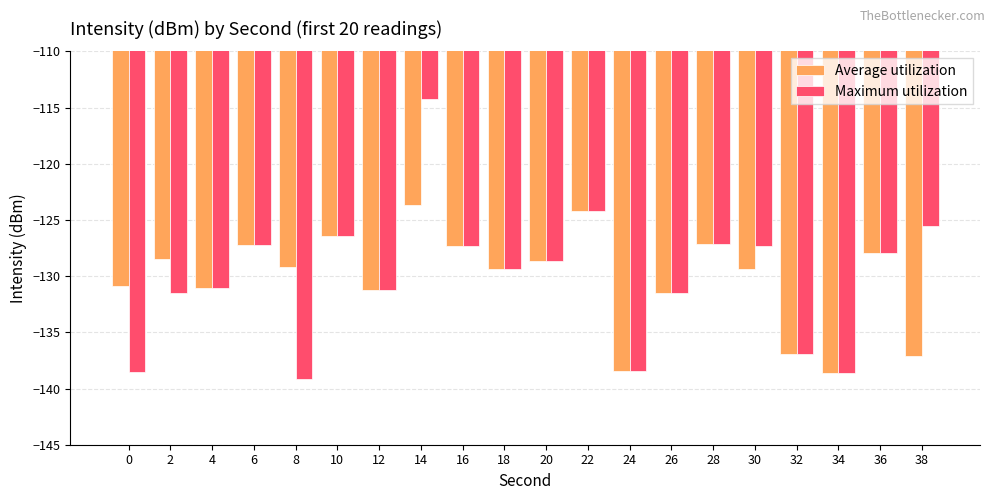

What value does the Average utilization series have at 38?

-137.1